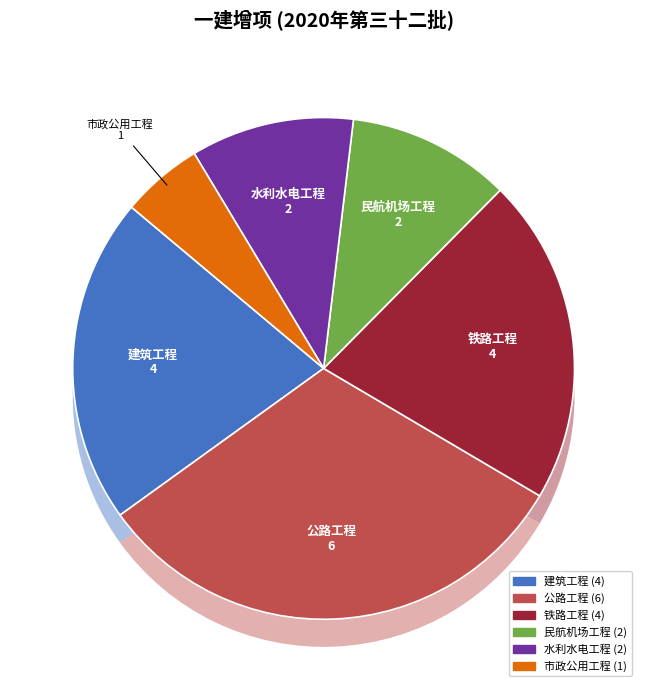

How many segments does this pie chart have?

6